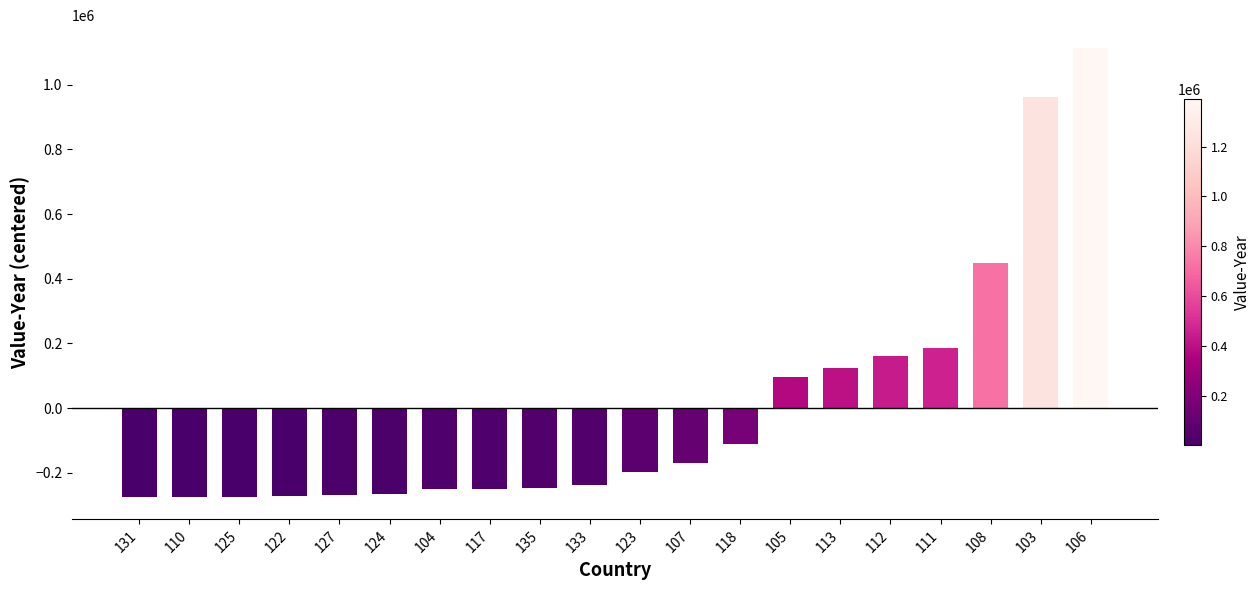

Read the value at 108.

447828.7